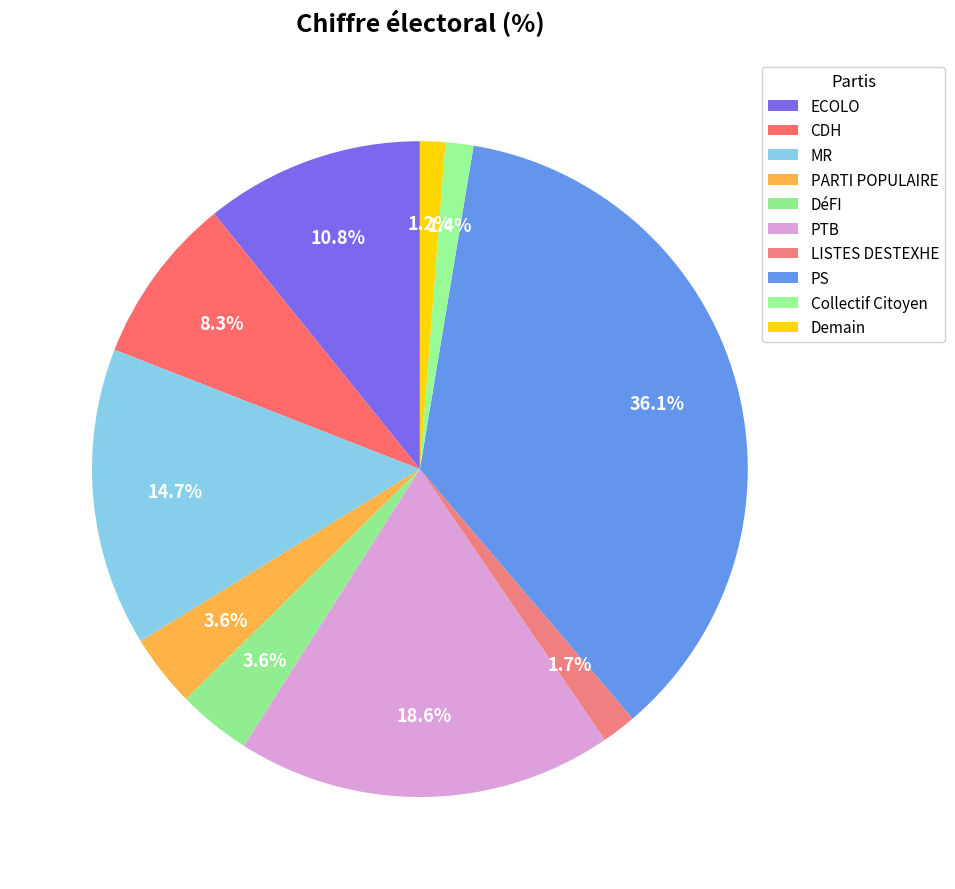

Which slice is the largest?

PS